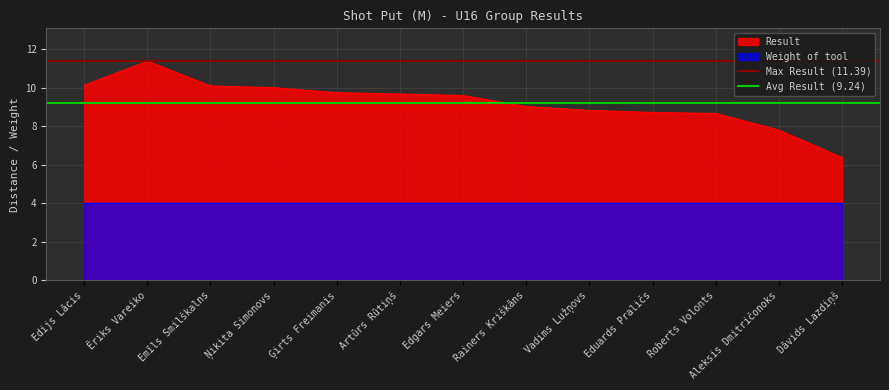

At which label does Max Result (11.39) reach its peak?

Edijs Lācis